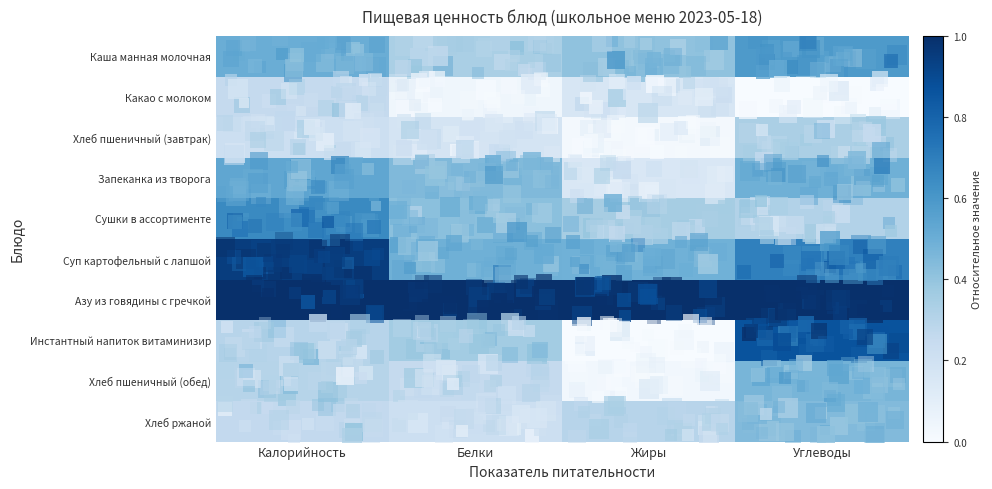

Which series has the largest total across all categories?

Азу из говядины с гречкой